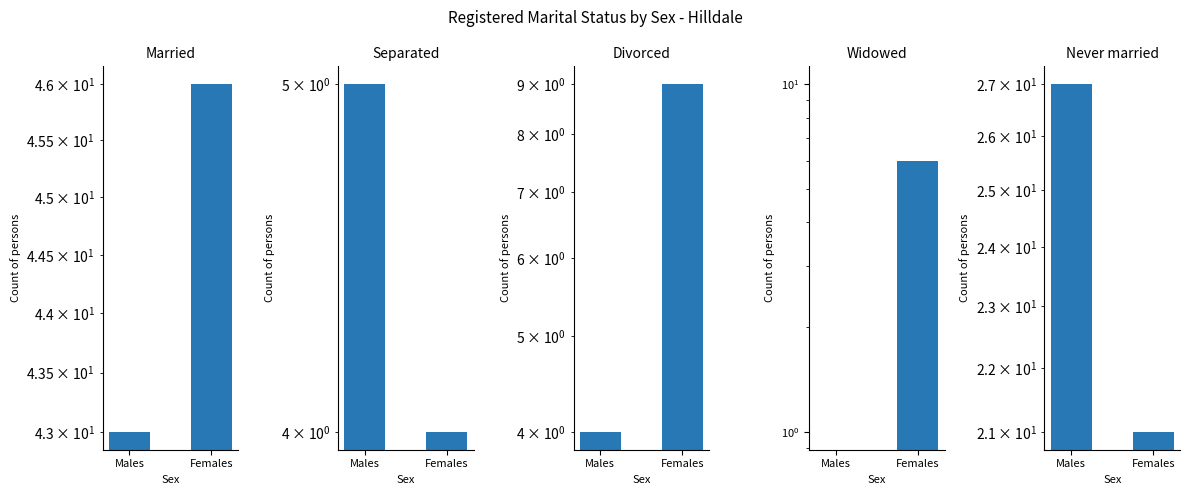

At which label is Widowed closest to 3?

Males